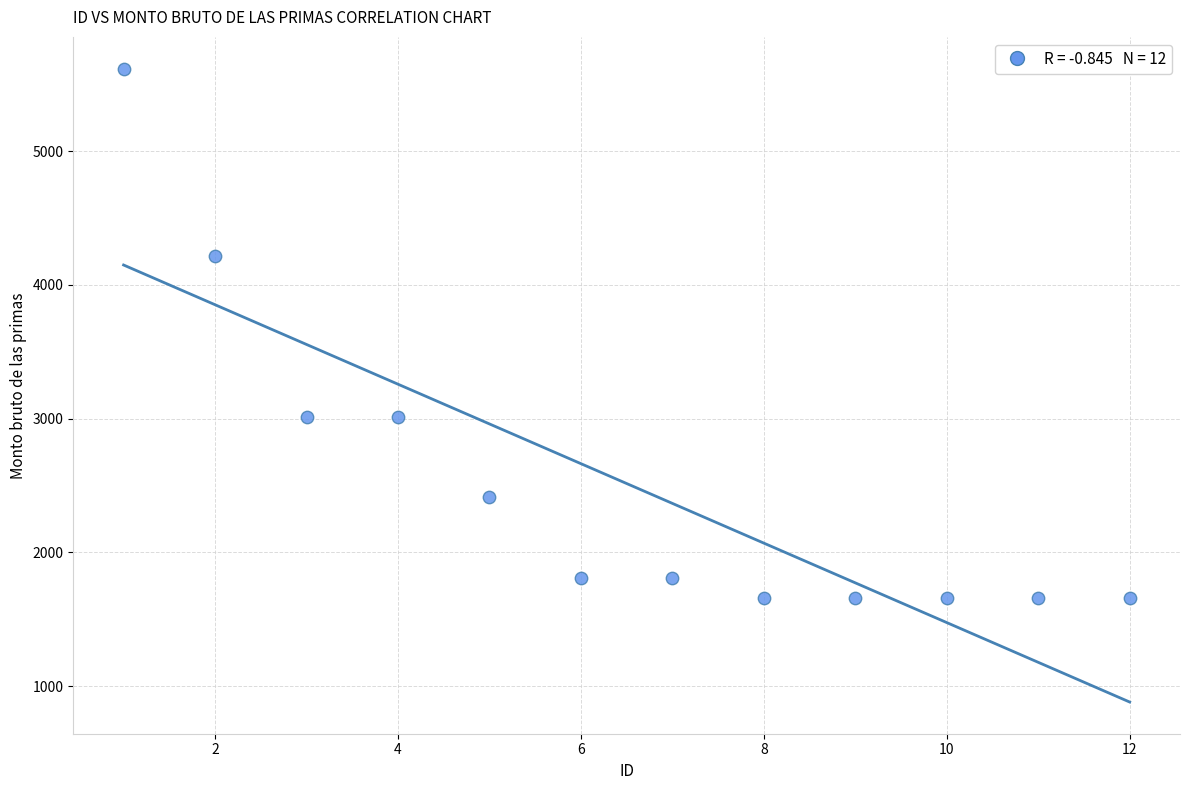

What is the average Y value?

2515.2